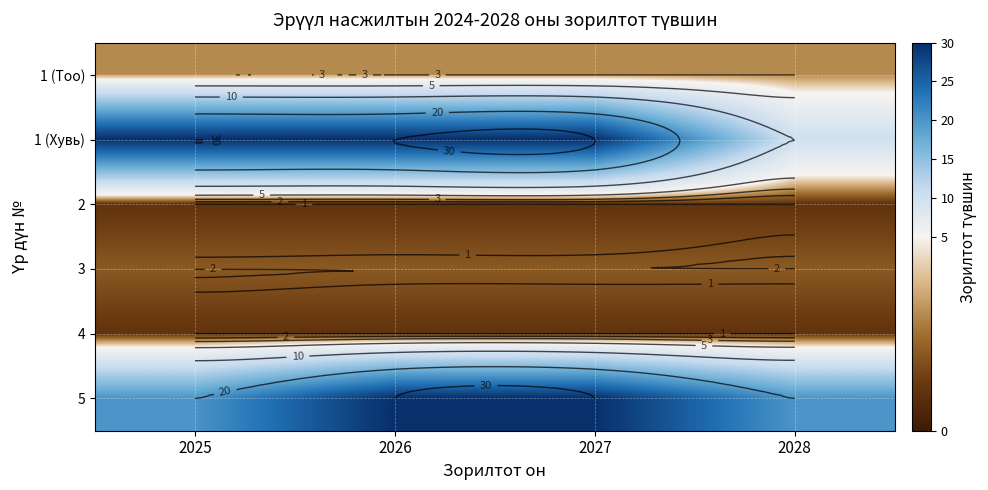

Which has a higher value, 2028 or 2027?

2028